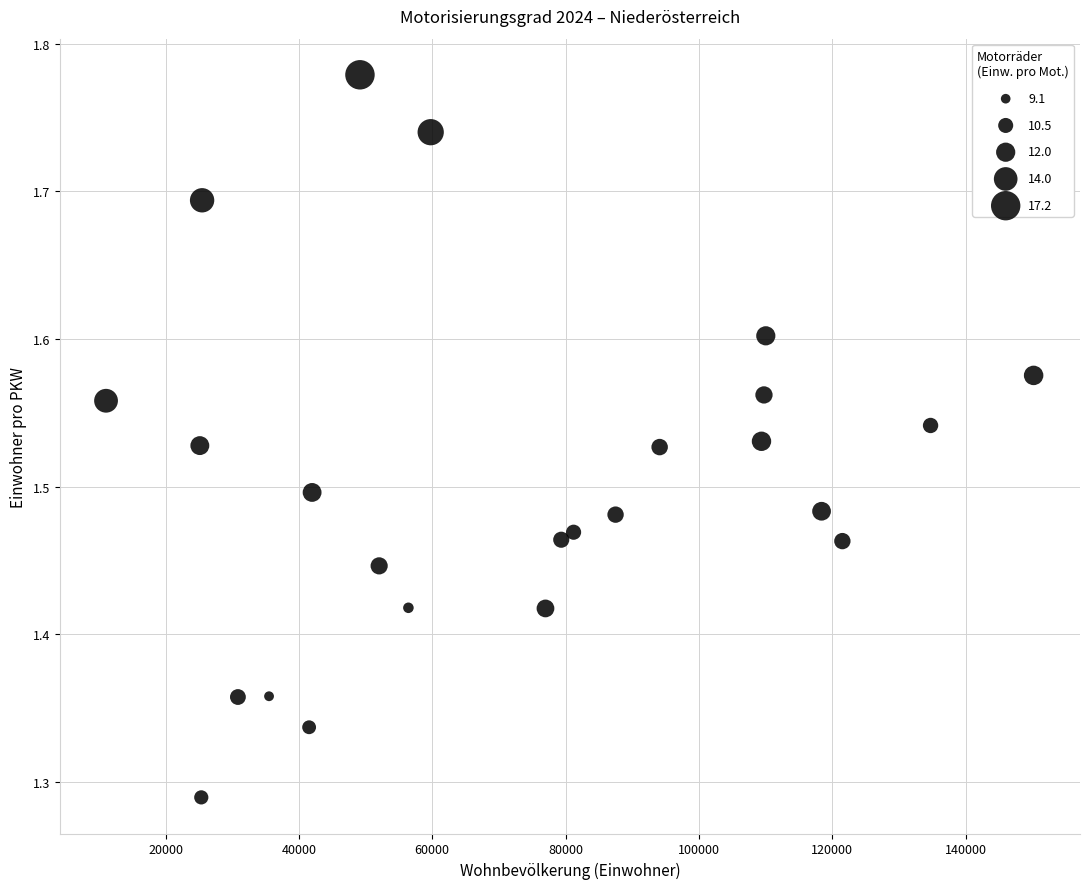

What is the range of X values (max minus min)?

139154.0